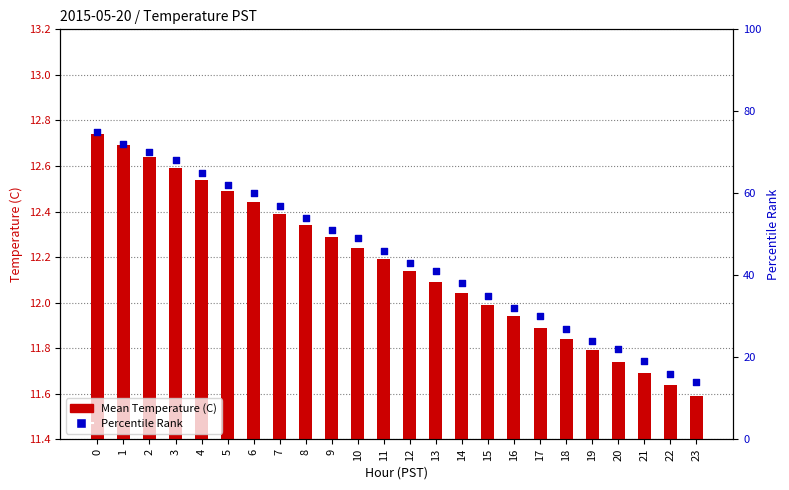

What are all the series names shown in the legend?

Mean Temperature (C), Percentile Rank